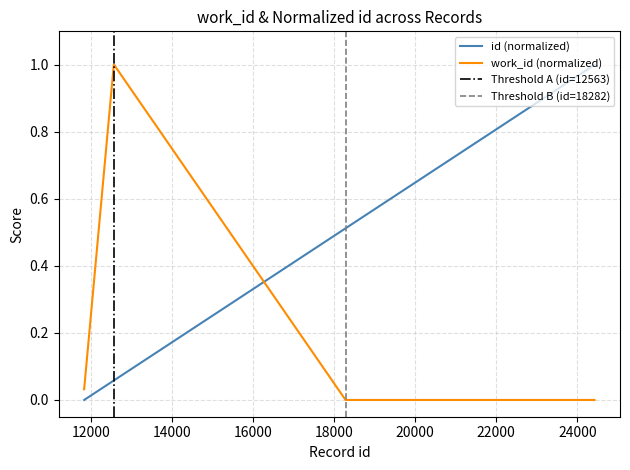

How many categories are shown in the chart?

10